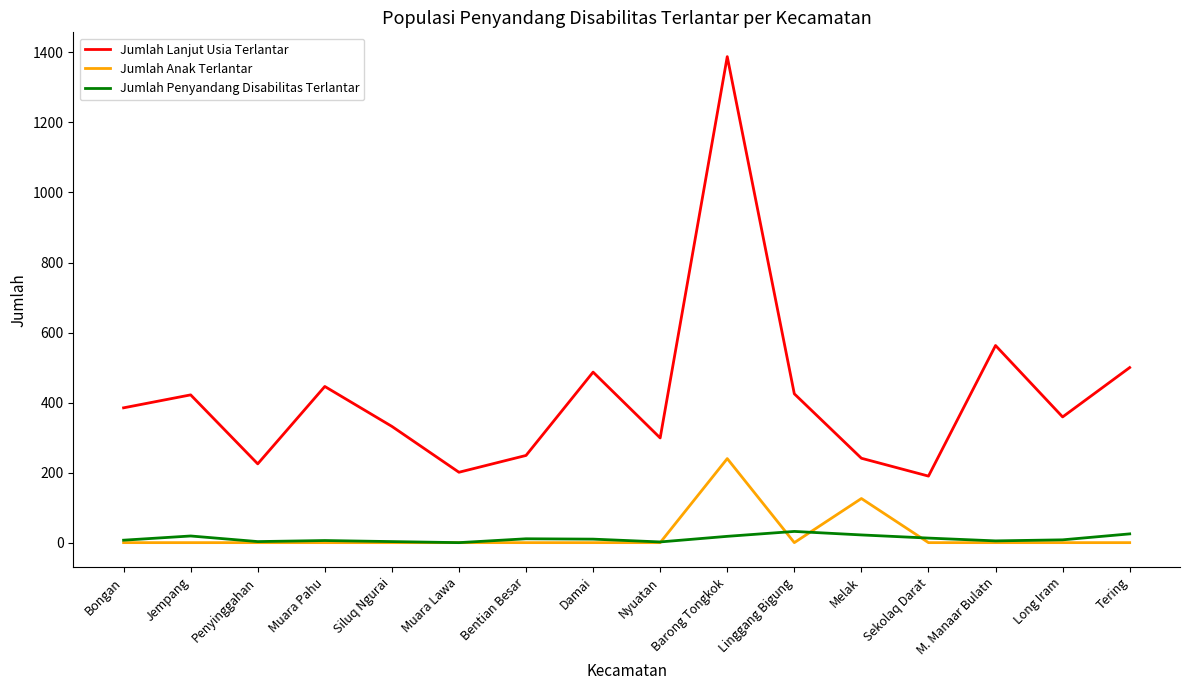

What is the difference between the highest and lowest values at Muara Lawa?

201